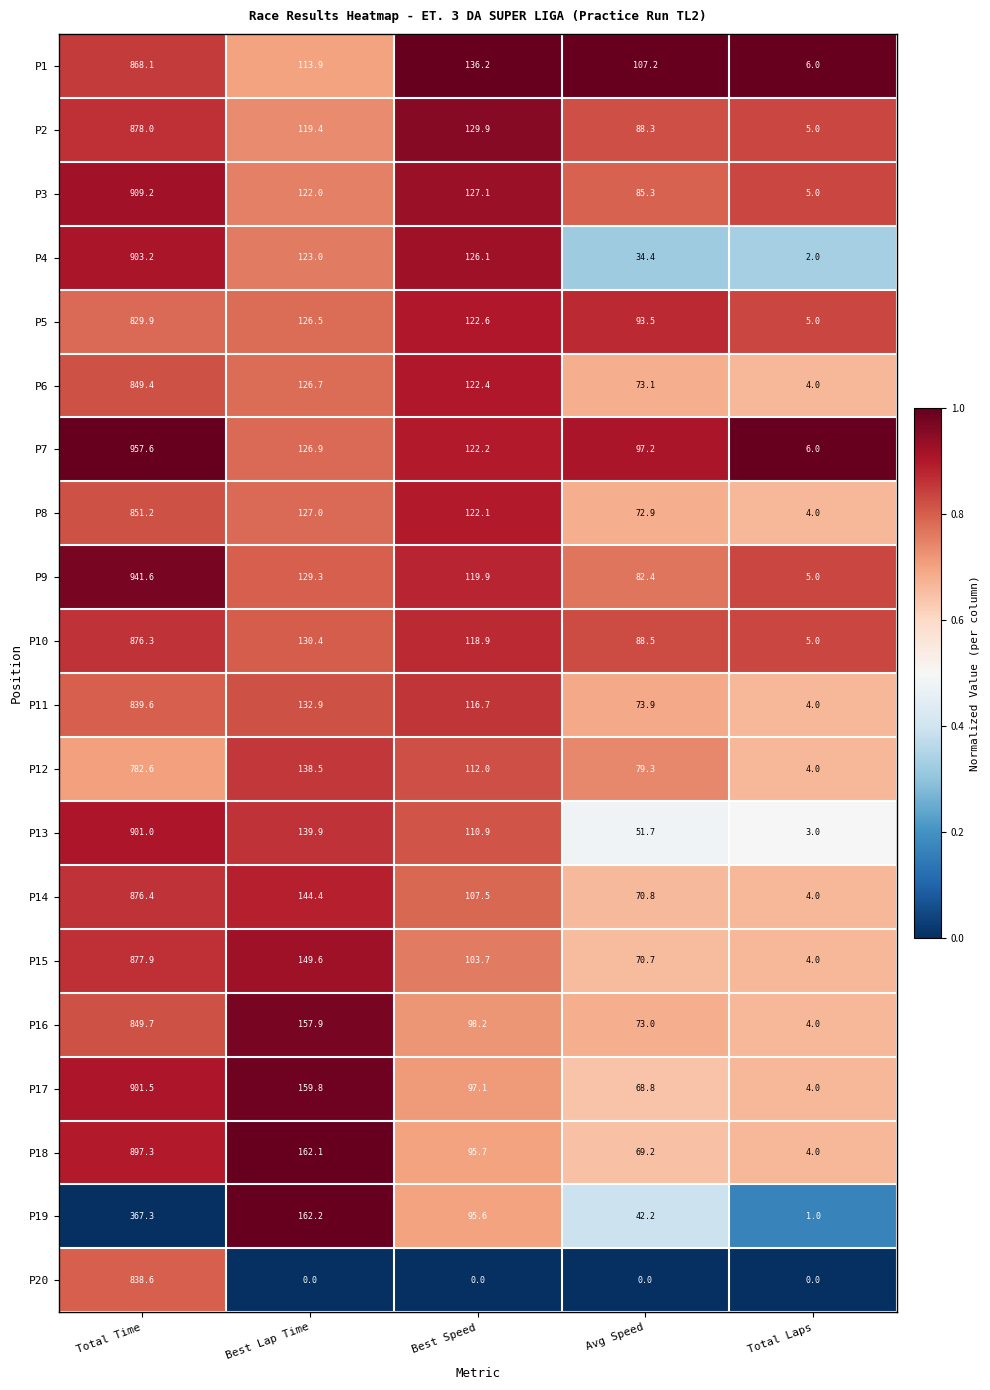

Which series changed the most between Best Lap Time and Total Laps?

P19